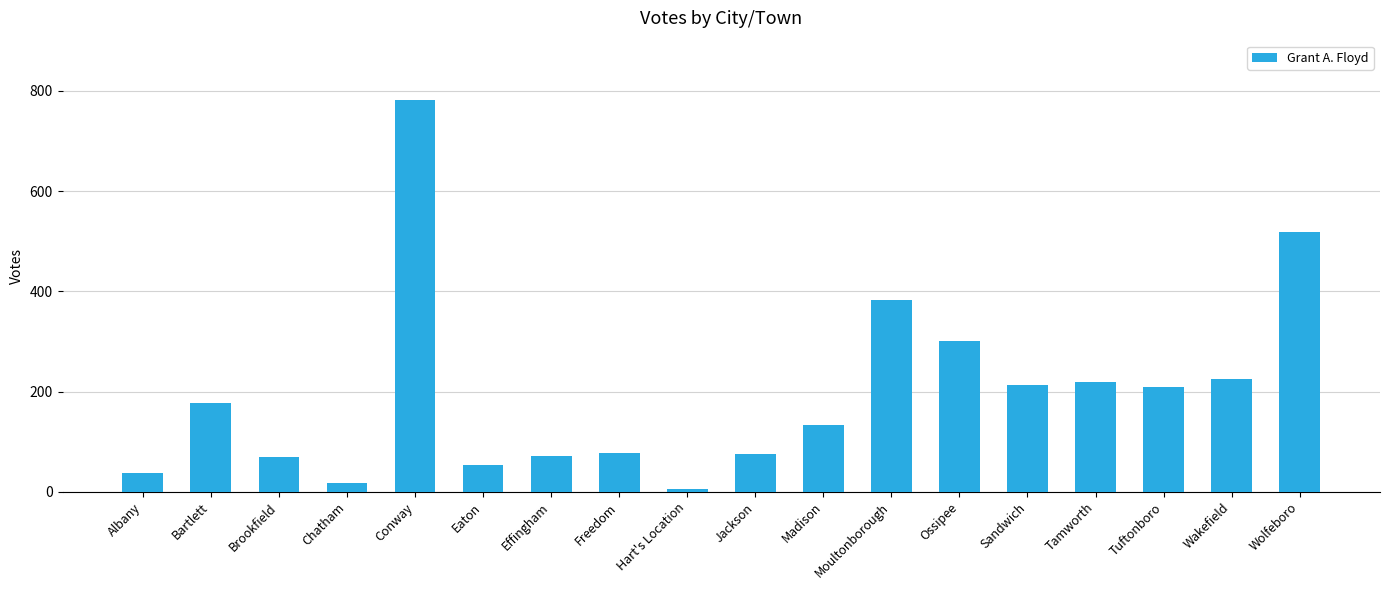

Between Ossipee and Wolfeboro, which is larger?

Wolfeboro